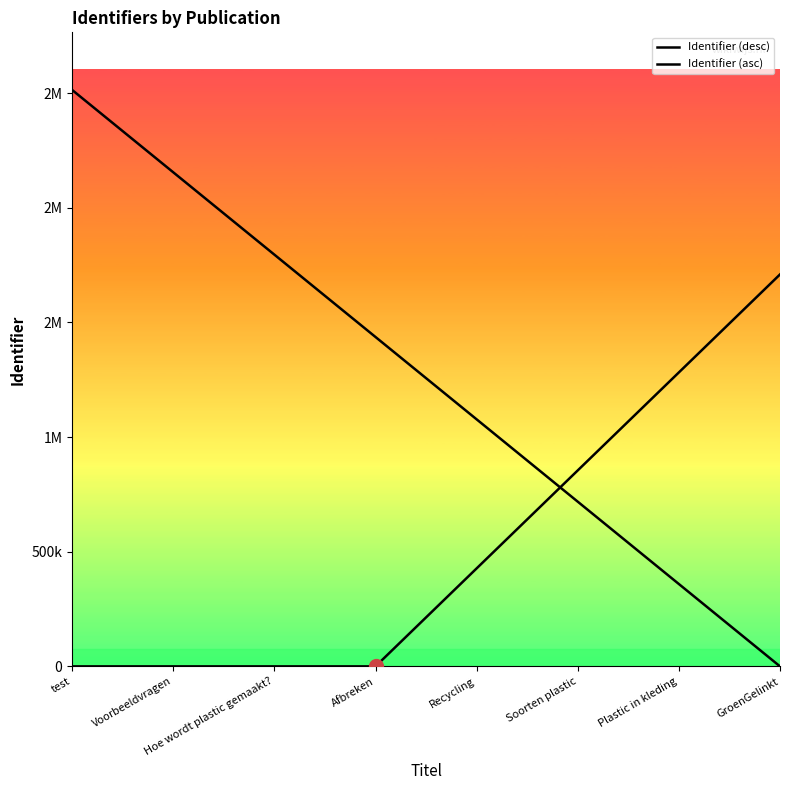

What is the spread (max minus min) of values at Soorten plastic?

136483.3